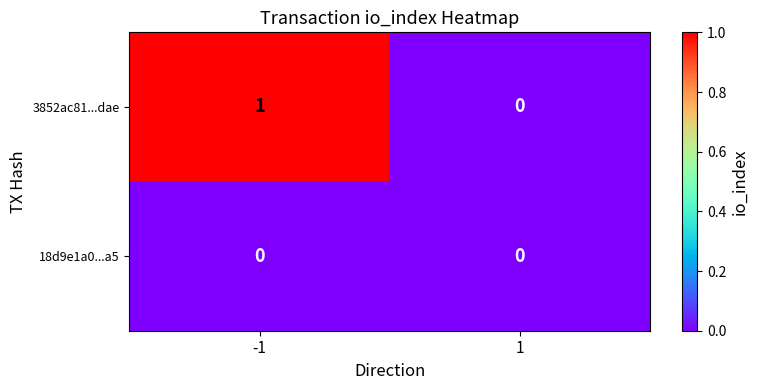

How many data points does each series have?

2